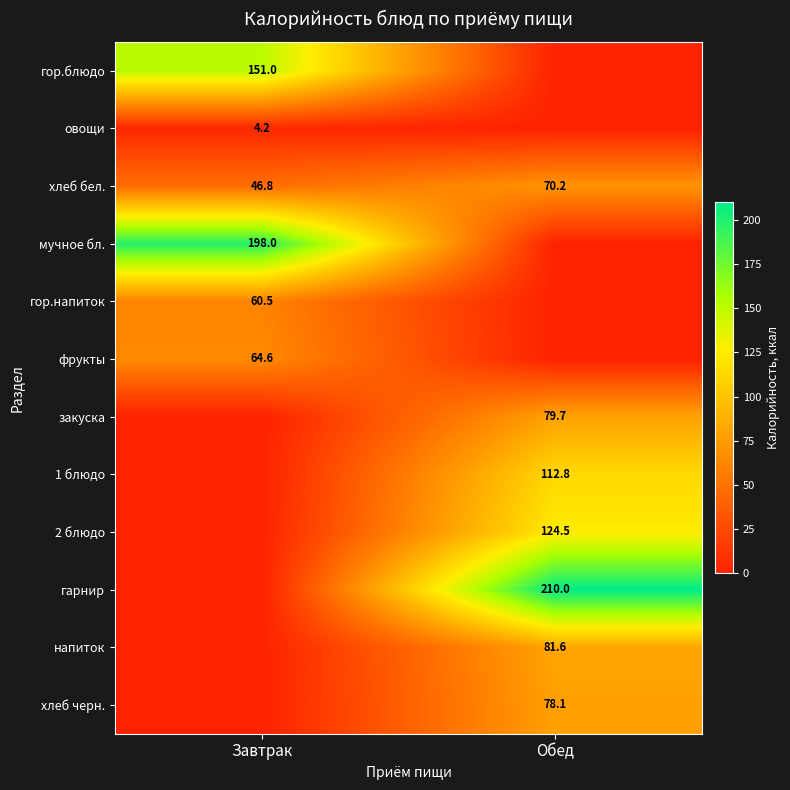

What is the greatest value displayed?

210.0